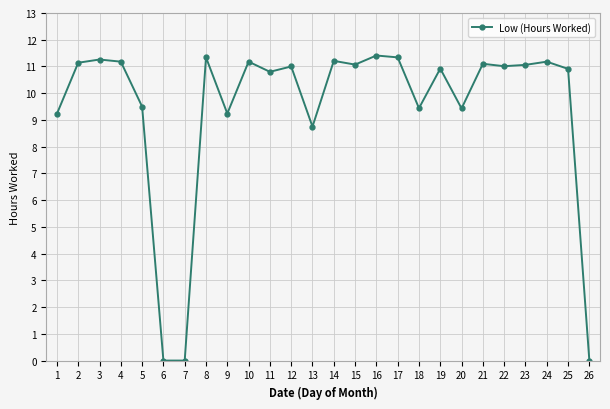

Between 7 and 12, which is larger?

12